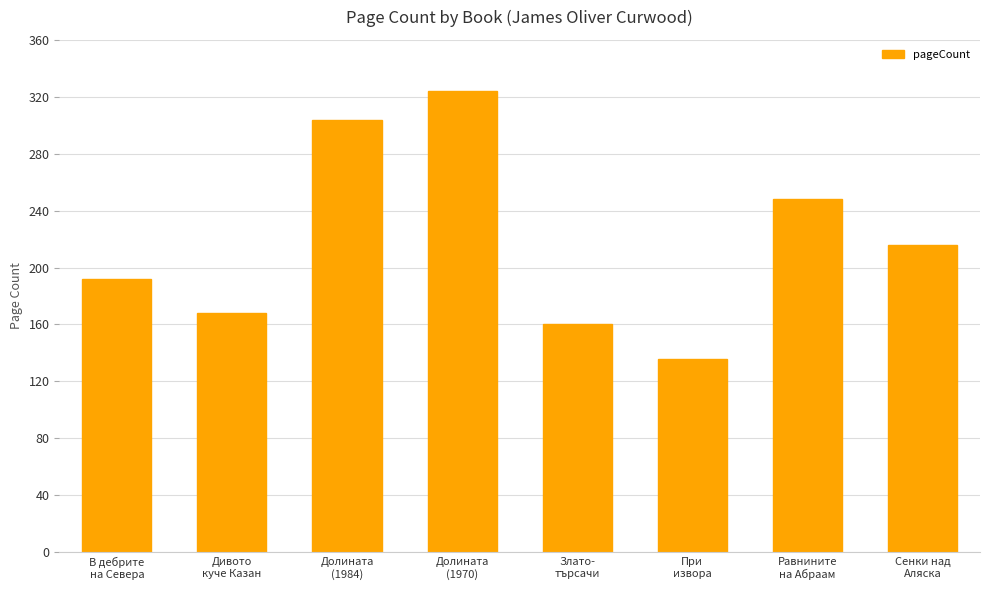

The chart shows a value of 136 at При
извора. True or false?

True